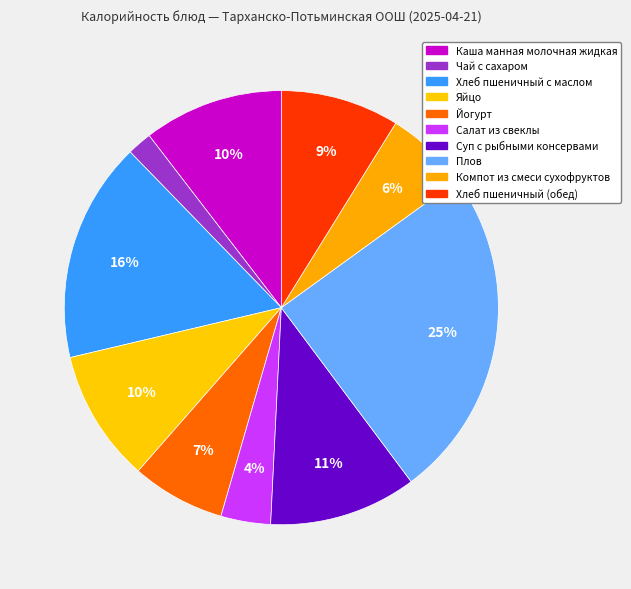

Combined, do Плов and Яйцо account for over 50%?

No